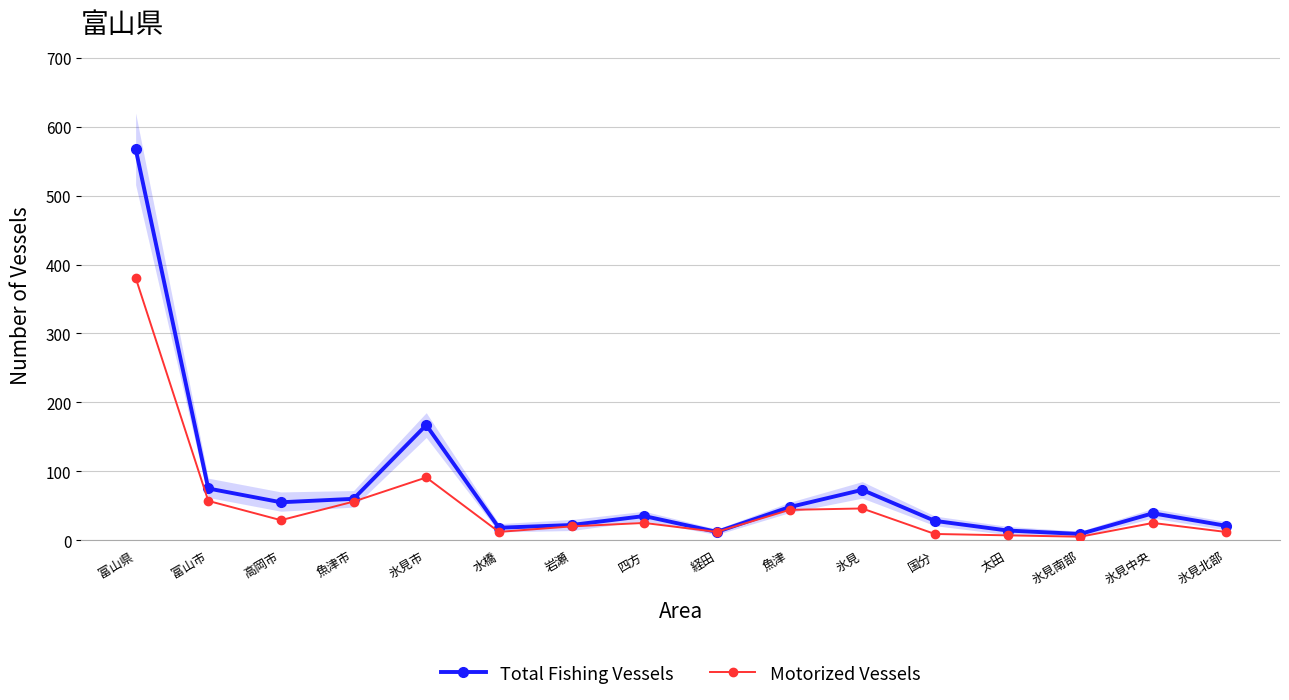

Reading left to right, list all the values displayed in this chart.

Total Fishing Vessels: 568	75	55	60	167	18	22	35	12	48	73	28	14	9	39	21
Motorized Vessels: 381	57	29	56	91	12	20	25	12	44	46	9	7	5	25	12